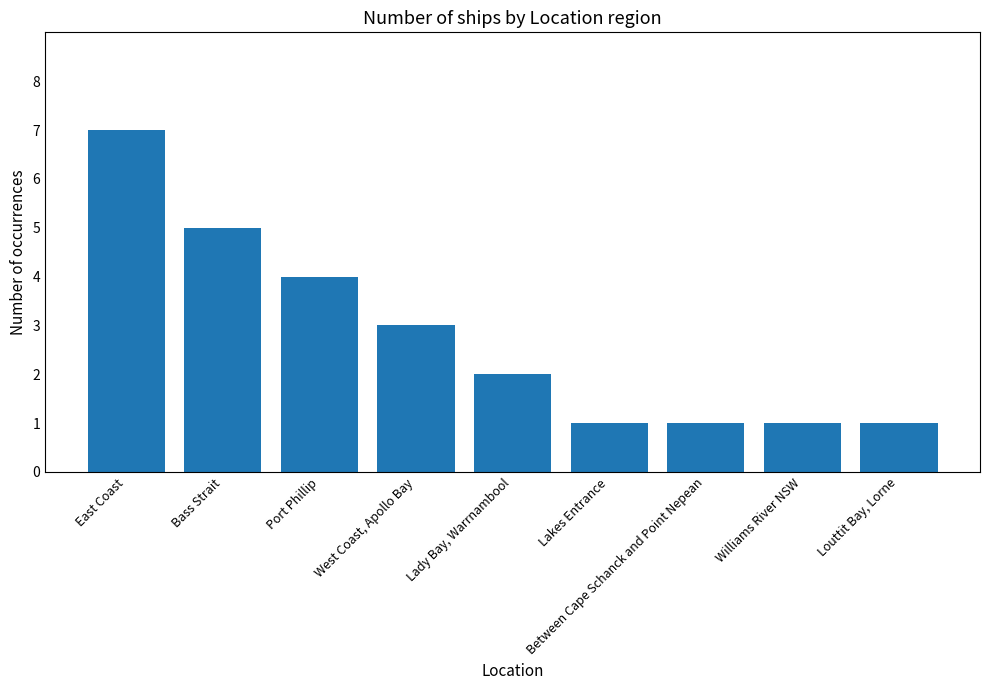

What is the ratio of the value at Lakes Entrance to the value at Between Cape Schanck and Point Nepean?

1.0